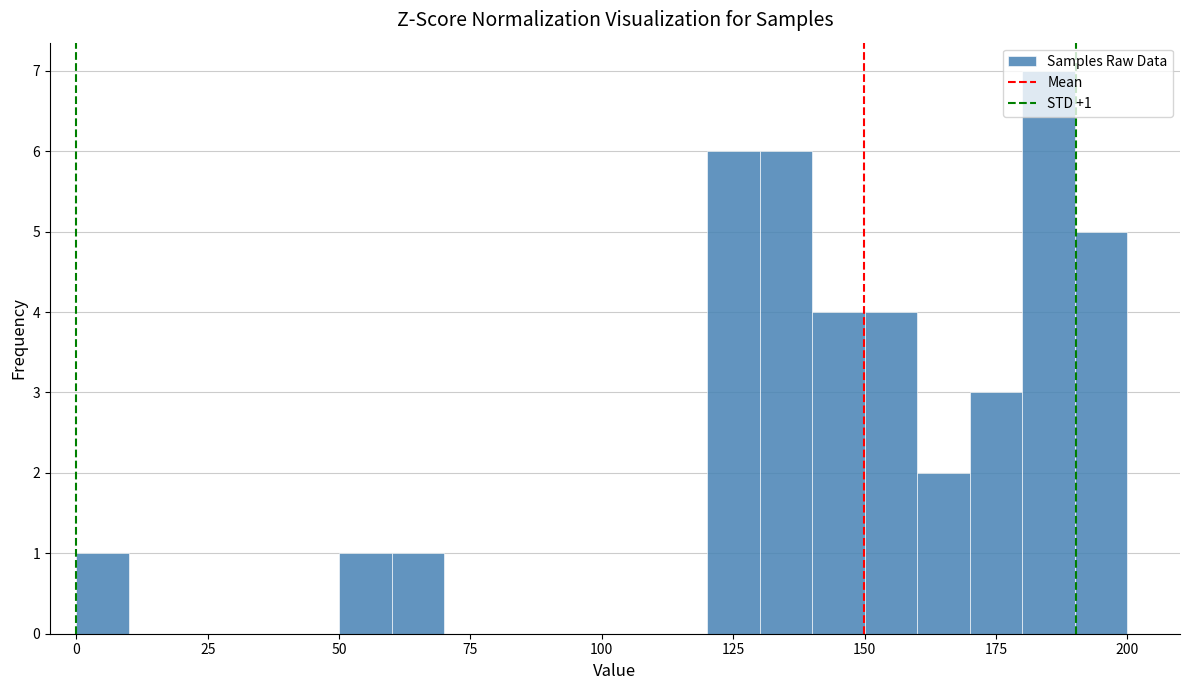

Read against the x-axis, roughly where is the centre of the tallest bar?

185